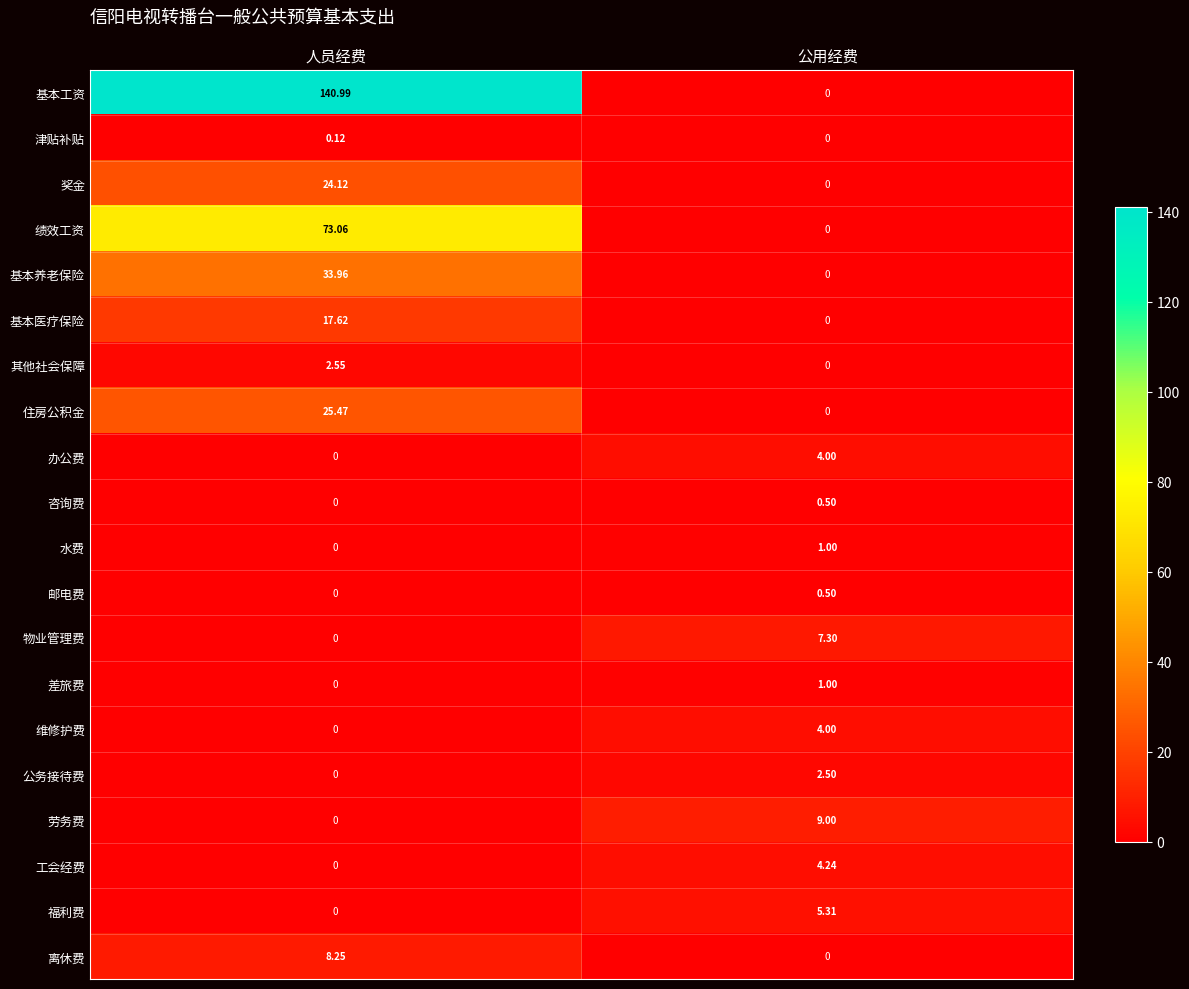

At which label is 基本养老保险 closest to 16?

公用经费